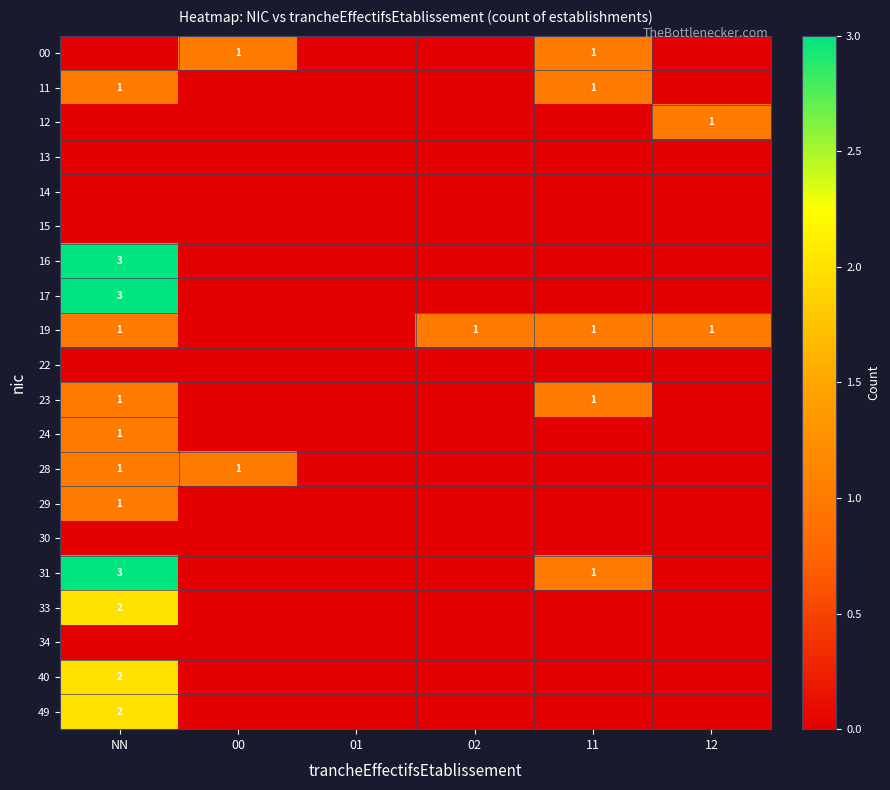

The value of 23 at 11 is 1. True or false?

True